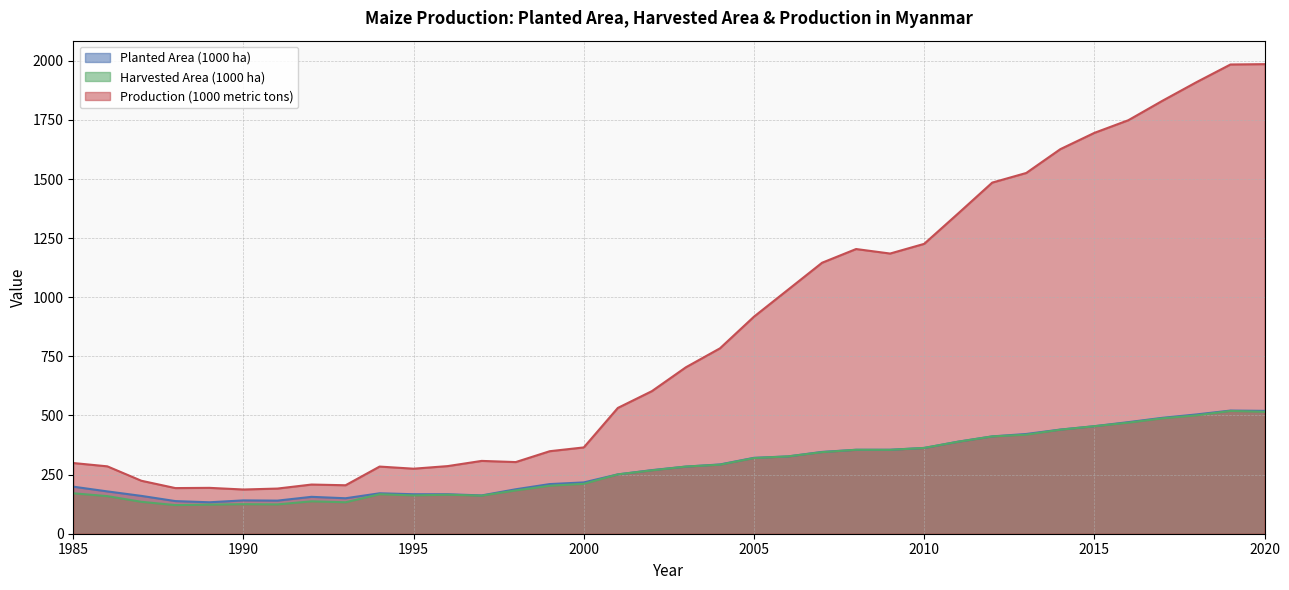

Is the value of Harvested Area (1000 ha) at 1997 greater than the value of Planted Area (1000 ha) at 1989?

Yes